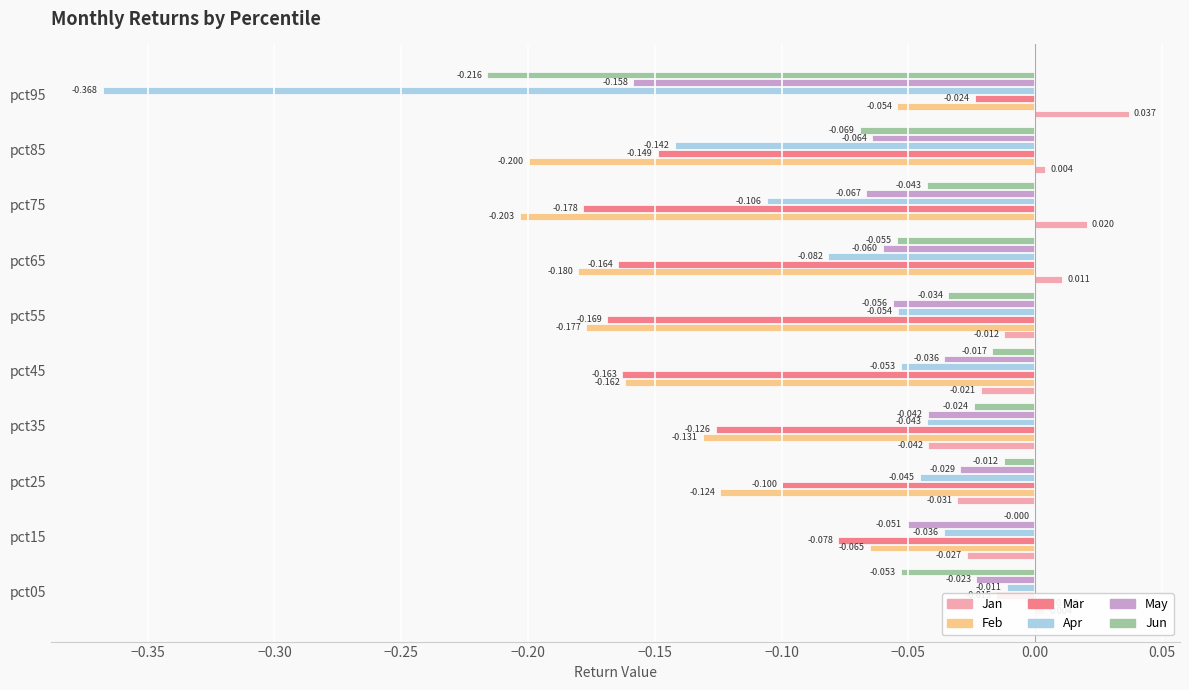

At how many categories does at least one series exceed 0?

5